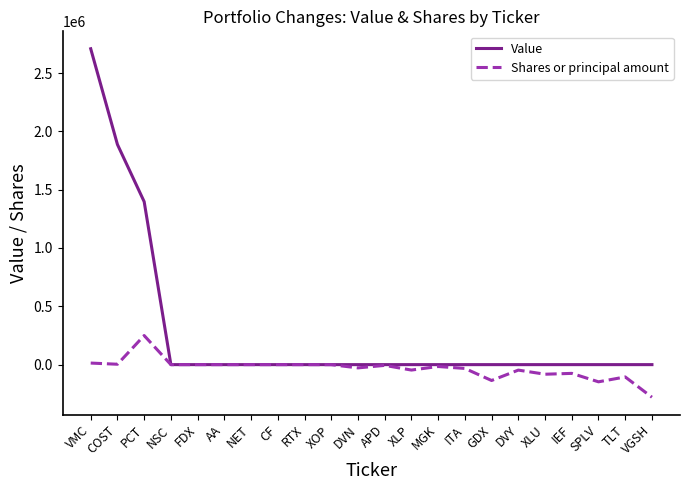

How many lines are shown in the chart?

2